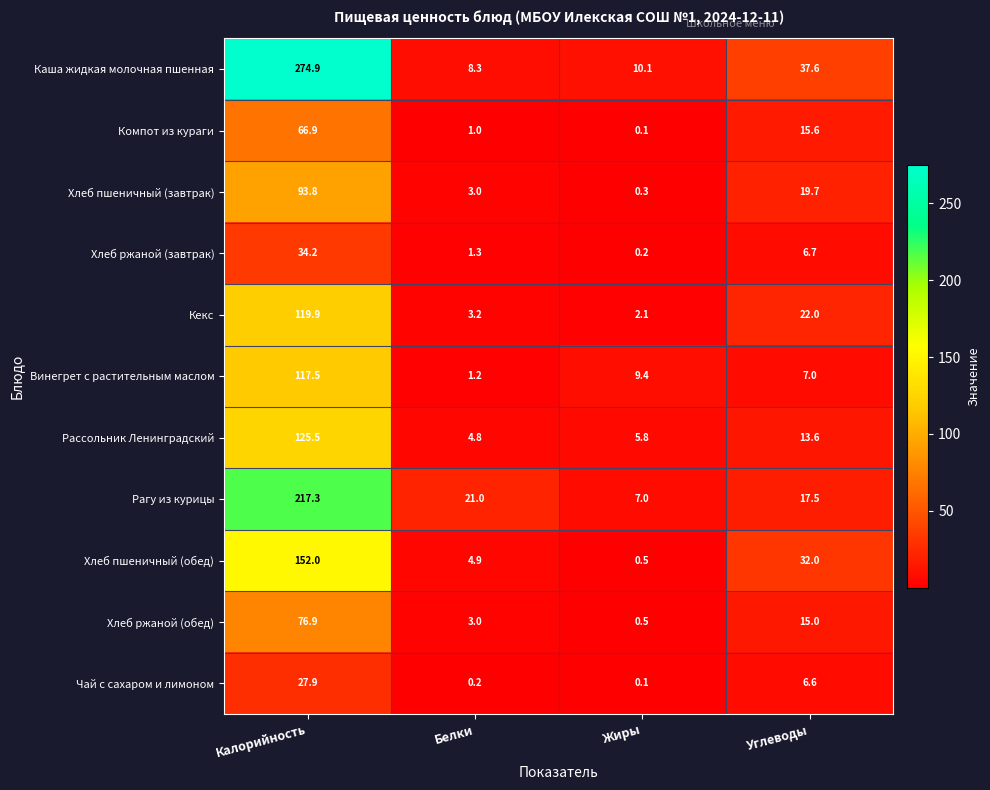

What is the sum of the Чай с сахаром и лимоном values at Углеводы and Жиры?

6.7